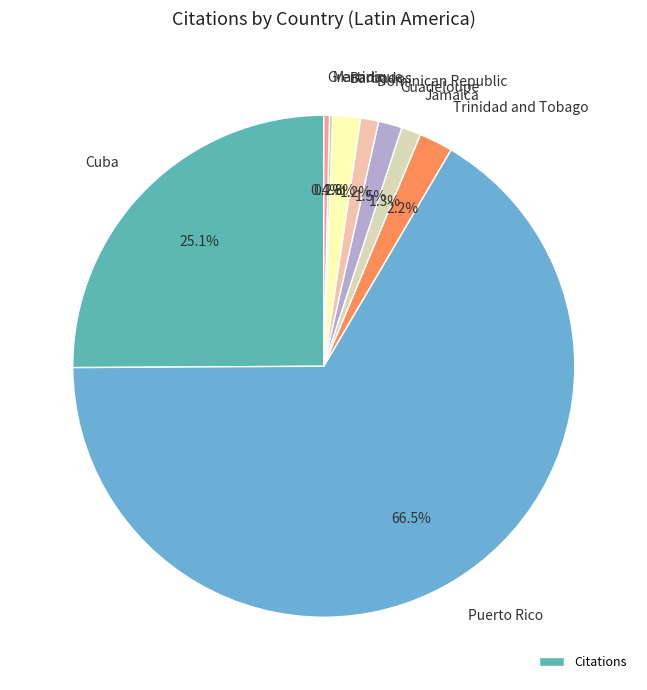

Does any single category account for the majority?

Yes